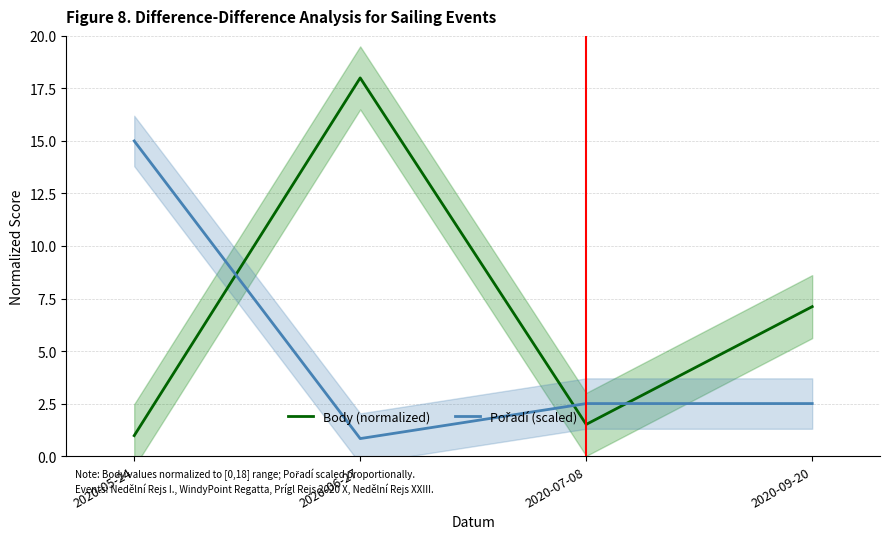

What is the minimum value shown in the chart?

0.8